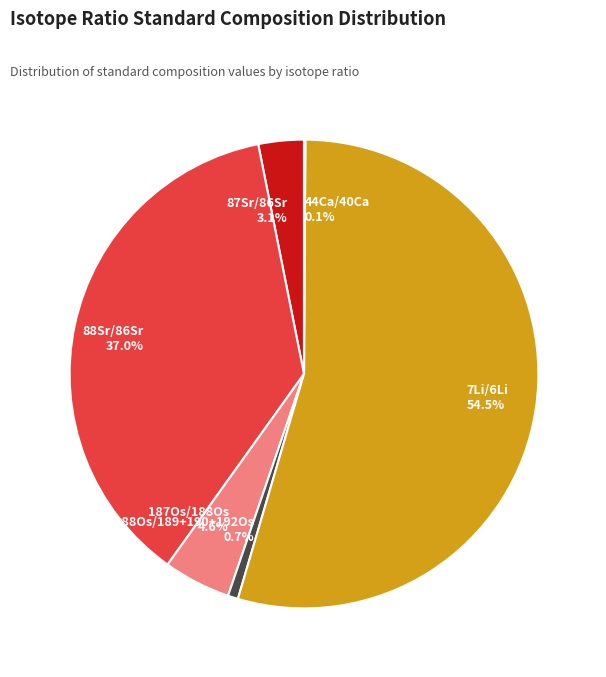

Which category has the biggest portion of the pie?

7Li/6Li